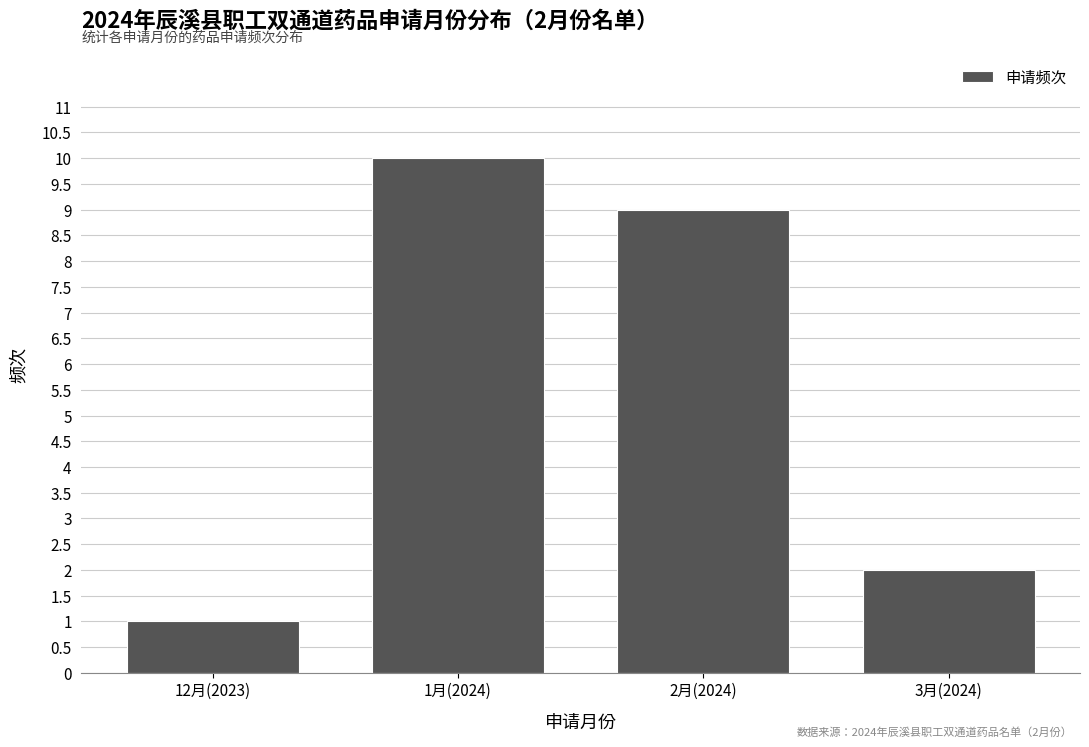

Reading right to left, transcribe all the data shown in this chart.

3月(2024)=2	2月(2024)=9	1月(2024)=10	12月(2023)=1